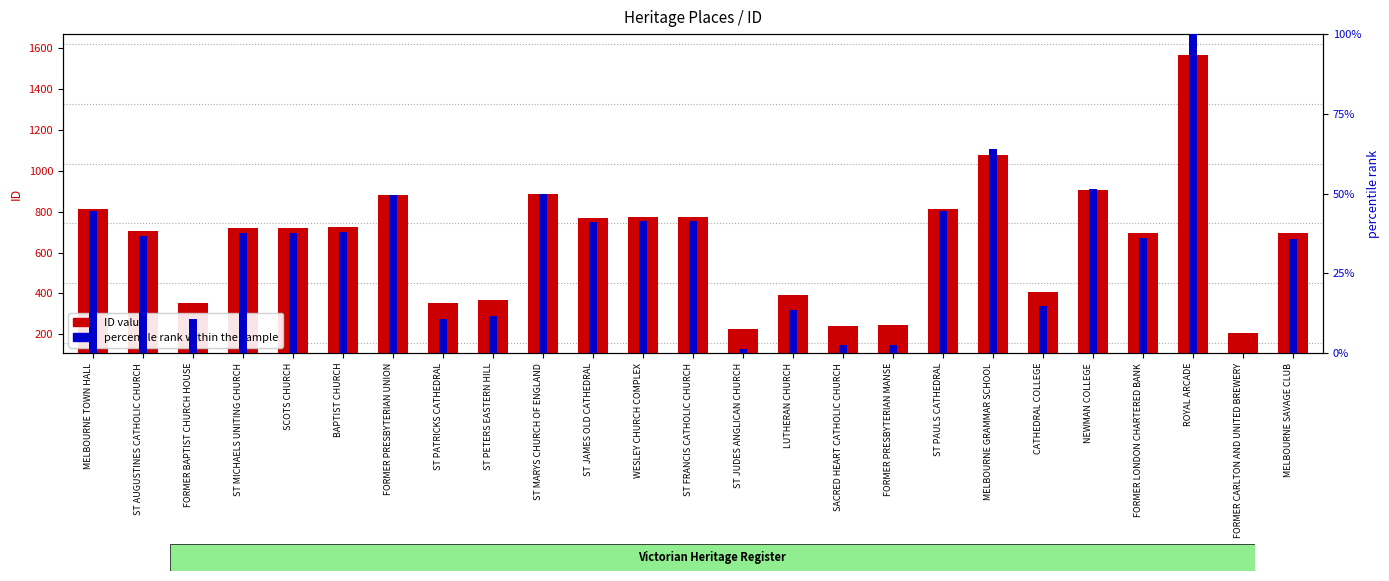

What is the approximate value of percentile rank within the sample at ST PATRICKS CATHEDRAL?

10.8